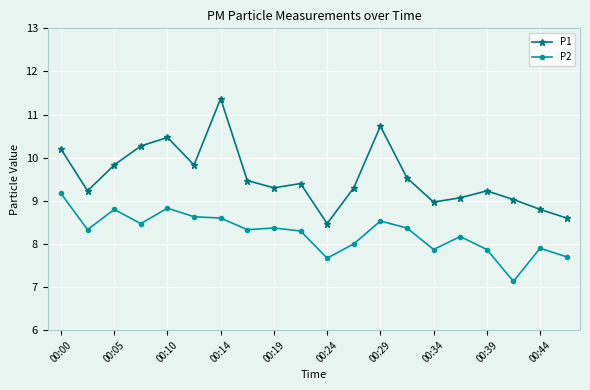

Rank the series by their maximum value, from highest to lowest.

P1, P2